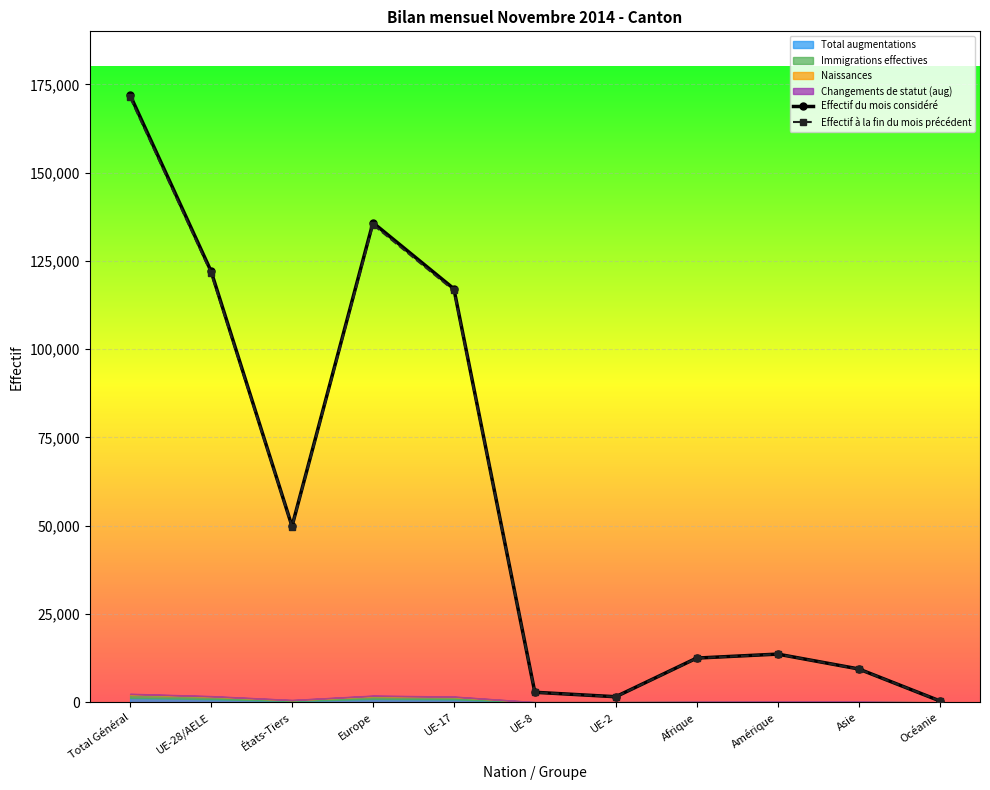

True or false: Effectif du mois considéré and Immigrations effectives cross at least once.

False